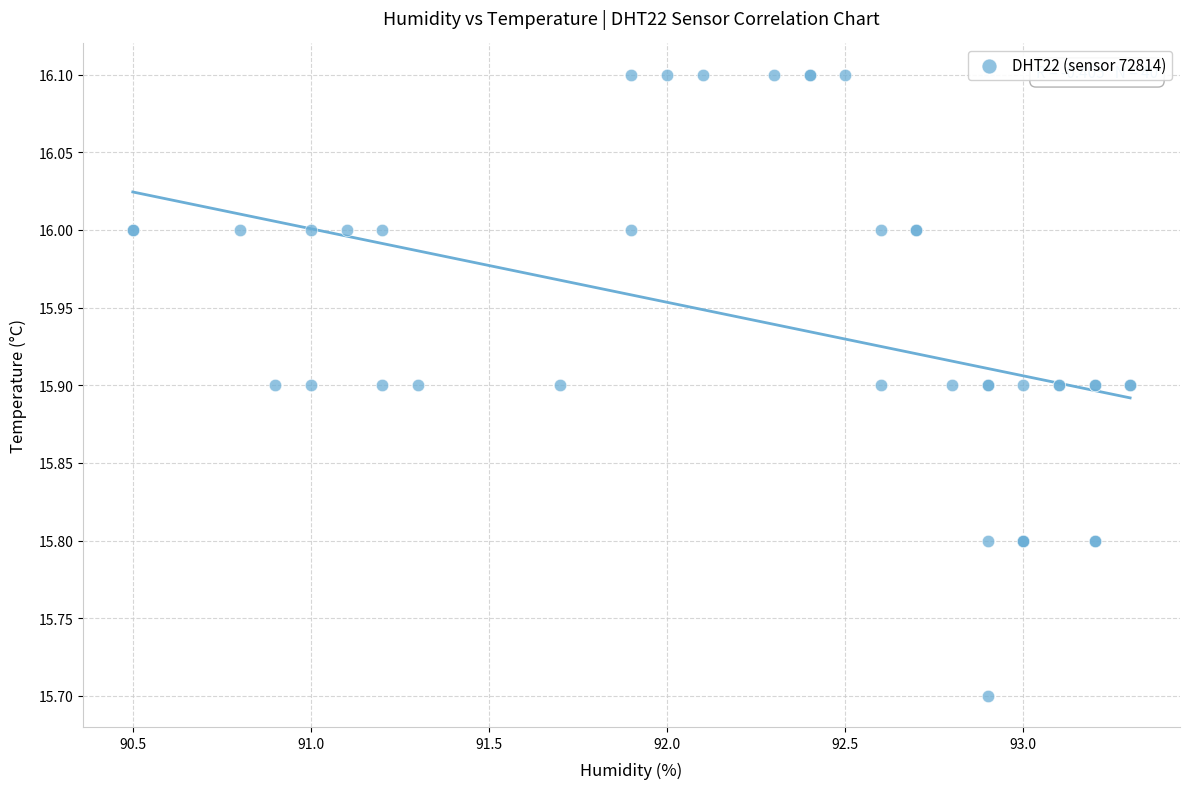

What Y value in the scatter plot is closest to 15?

15.7